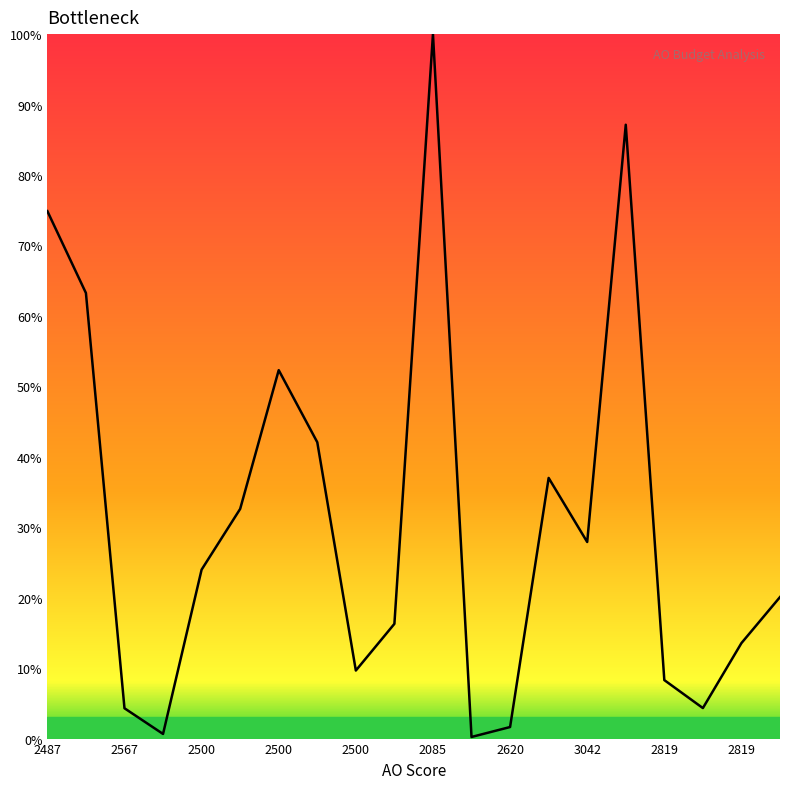

What is the maximum value shown in the chart?

100.0